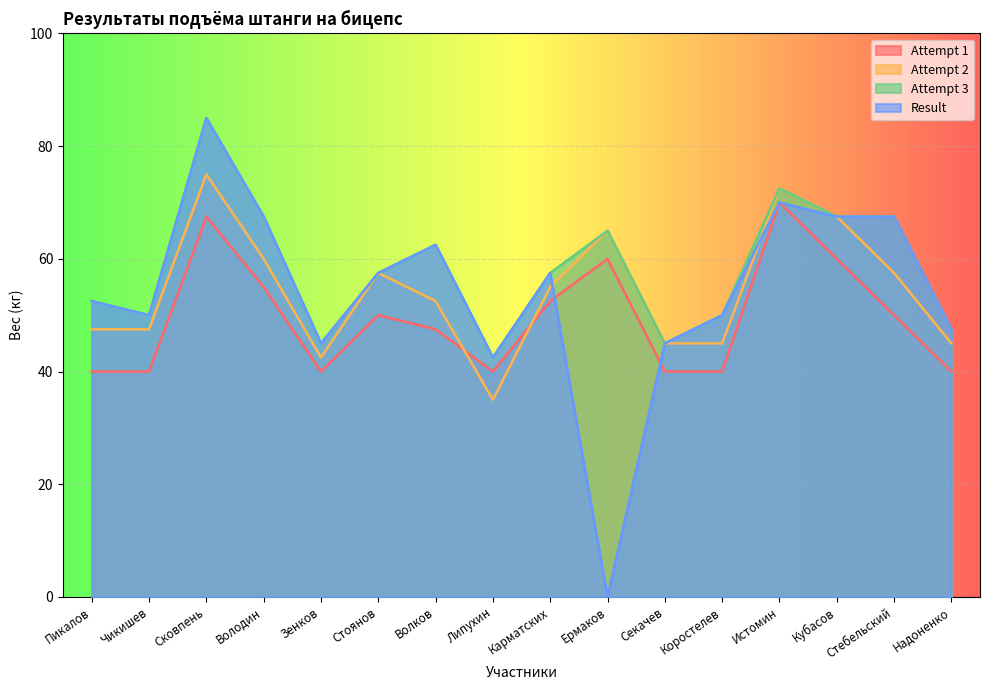

What position from the right is Секачев?

6